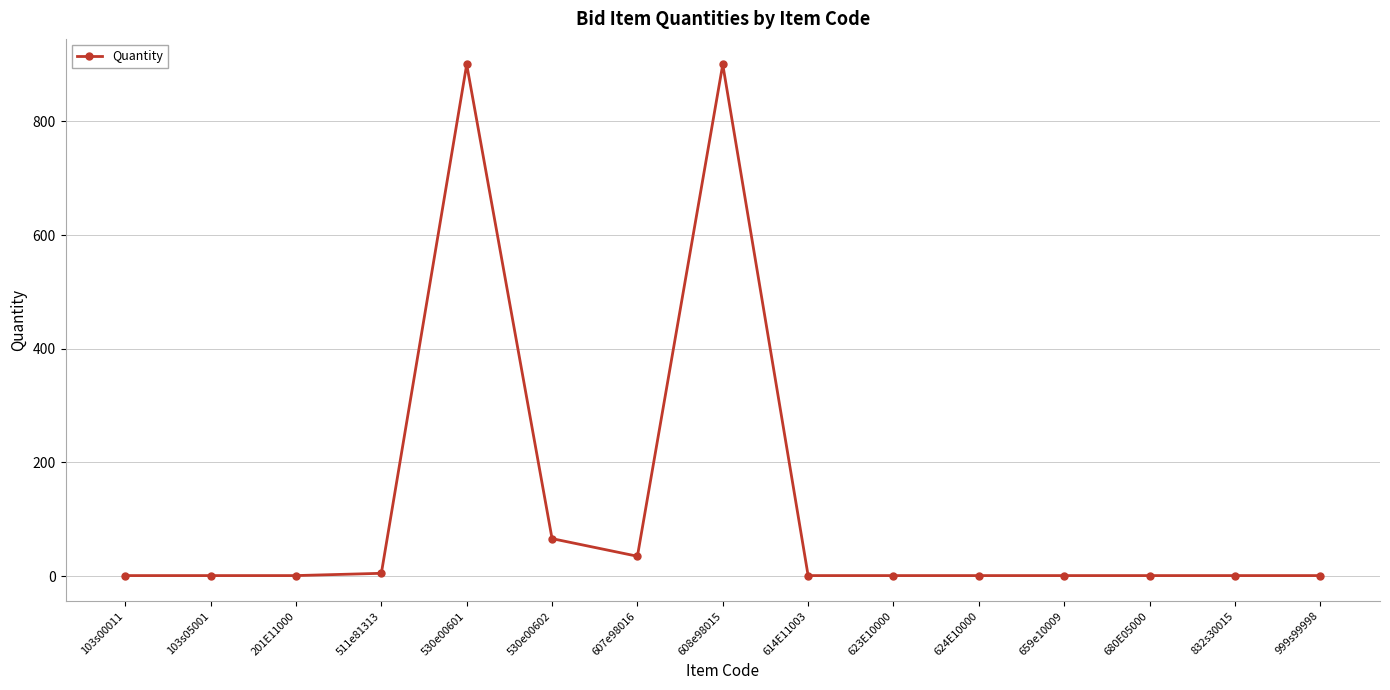

True or false: there are more than 1 points higher than both neighbors.

True